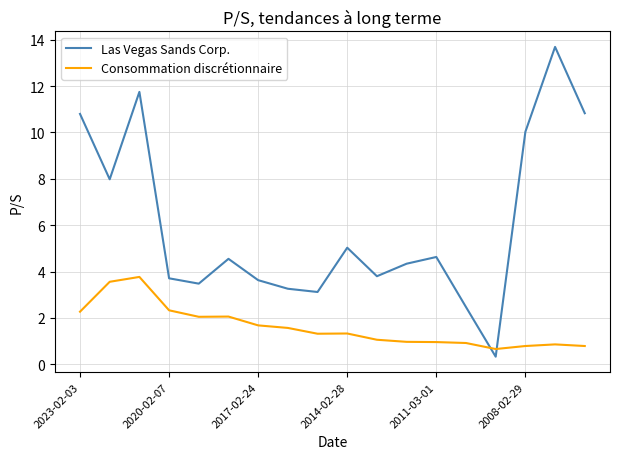

Which series has the largest range (max minus min)?

Las Vegas Sands Corp.